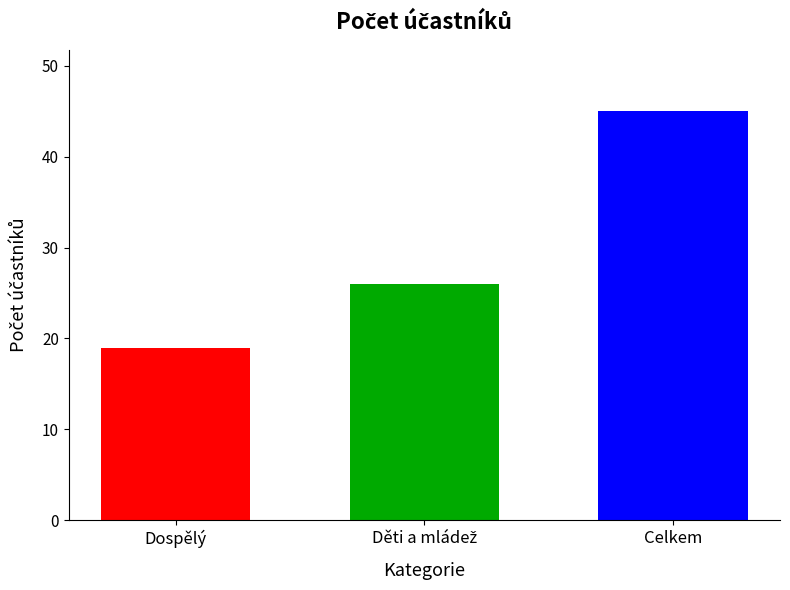

True or false: the data shows 19 at Dospělý.

True